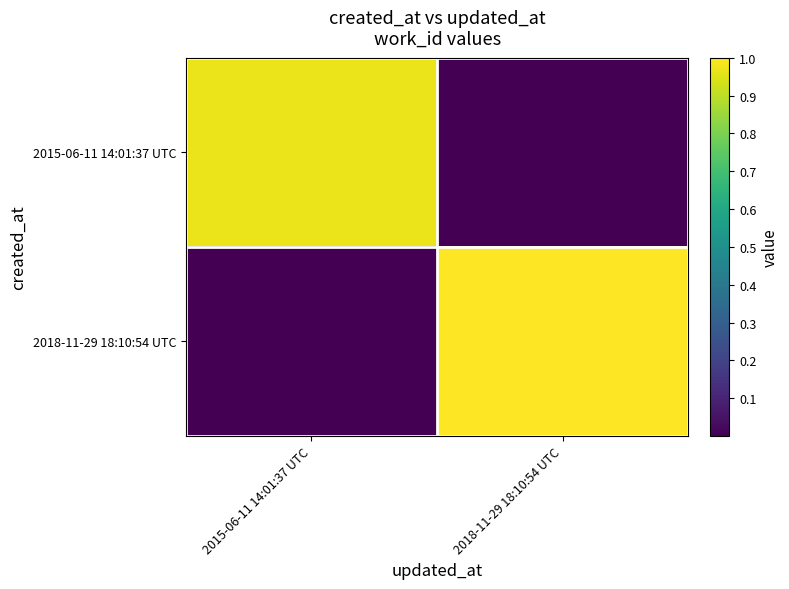

At which category is the sum across all series the highest?

2018-11-29 18:10:54 UTC